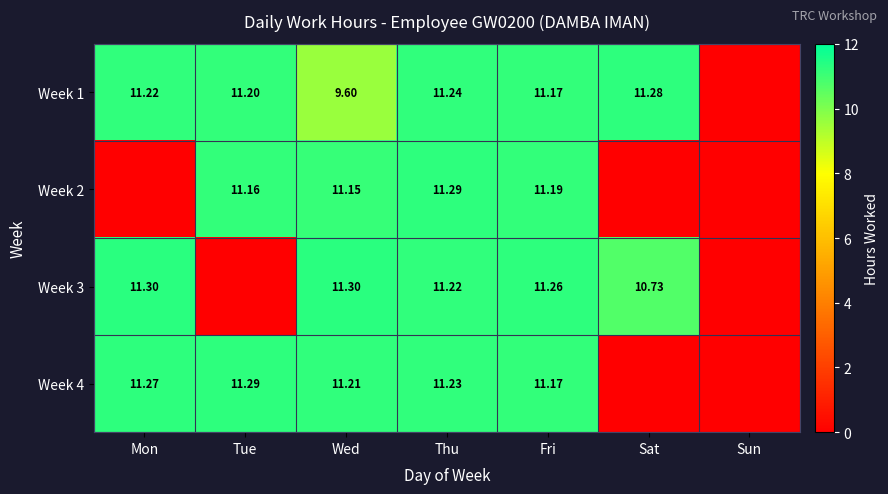

Is the value of Week 1 at Thu greater than the value of Week 2 at Thu?

No